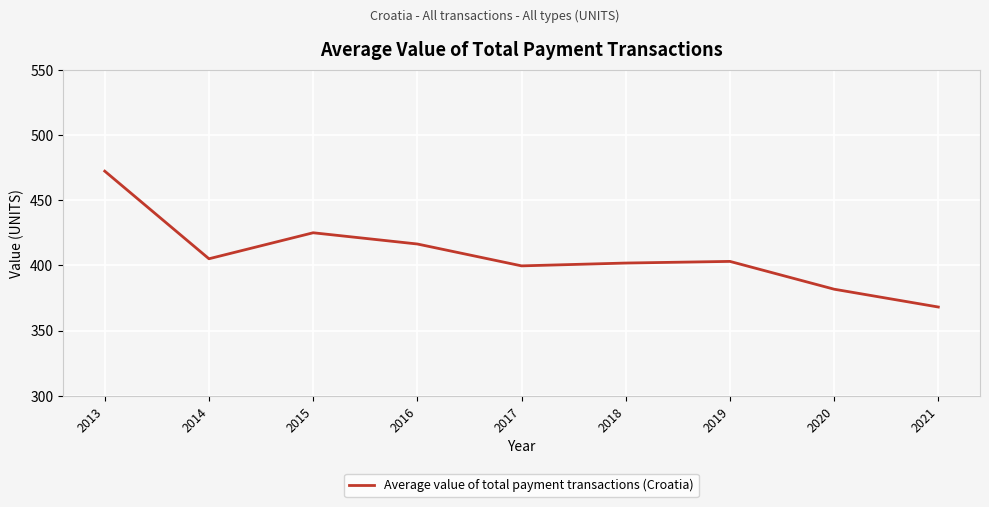

The value at 2016 is 83.6. True or false?

False